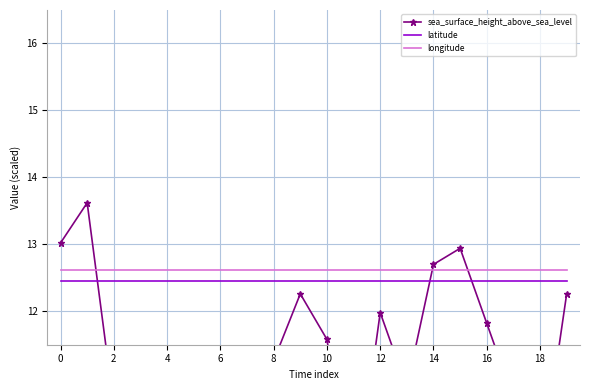

Is it true that sea_surface_height_above_sea_level equals 20.8 at 19?

False